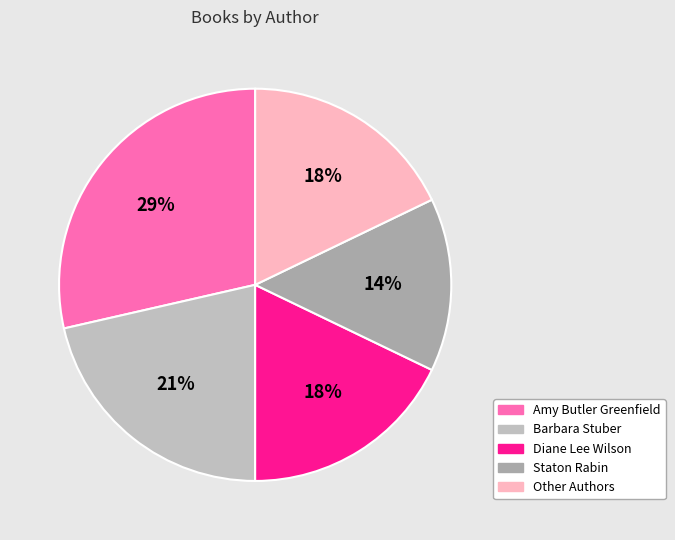

How many segments does this pie chart have?

5